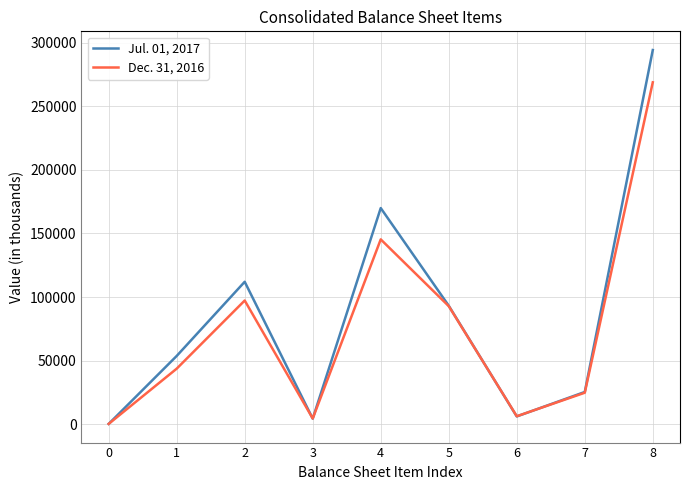

What is the sum of all Jul. 01, 2017 values?

758796